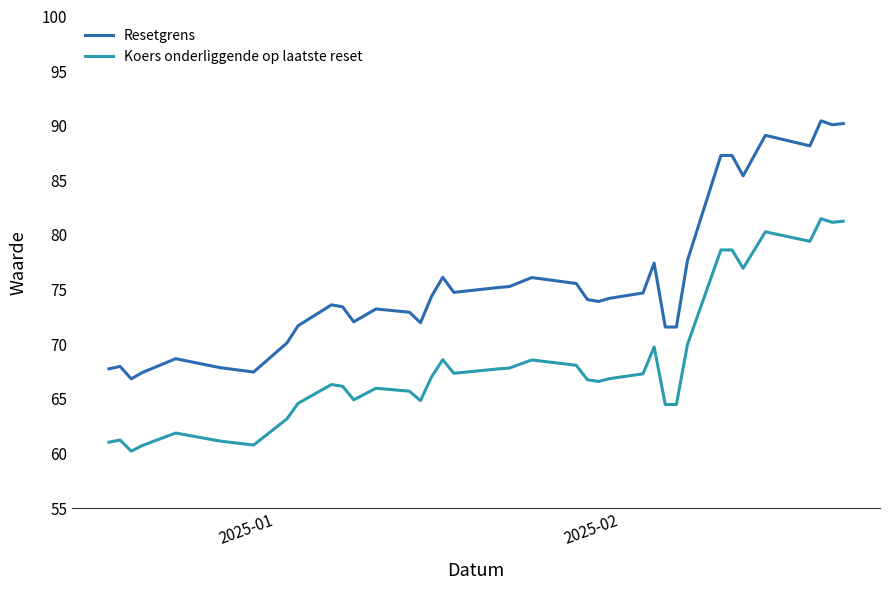

In Koers onderliggende op laatste reset, how many points are higher than both neighbors (excluding endpoints)?

9